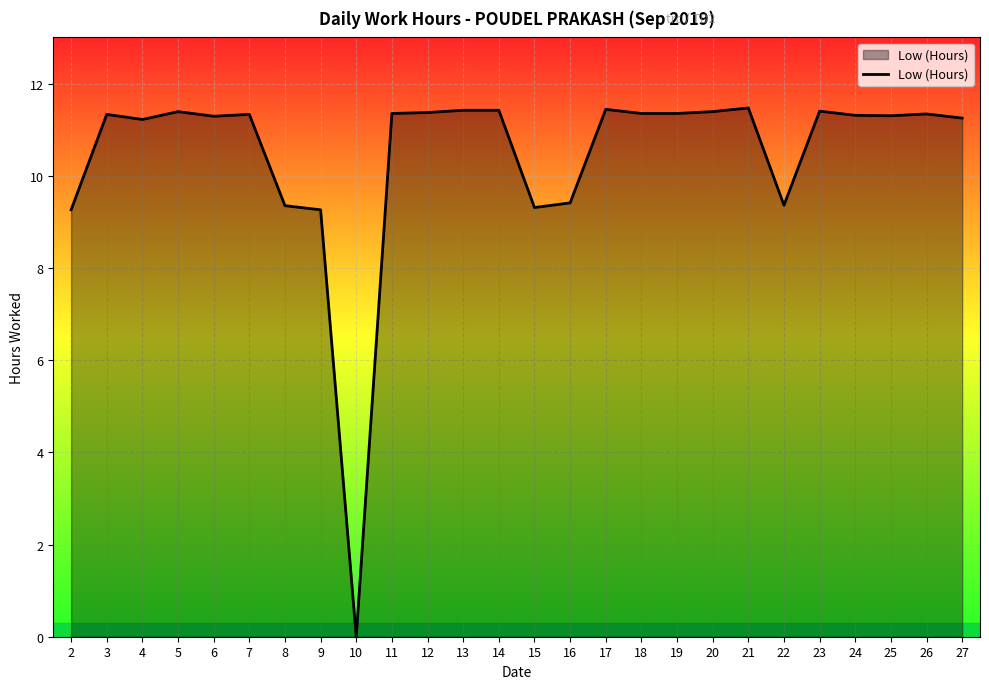

What value does the data have at 5?

11.4